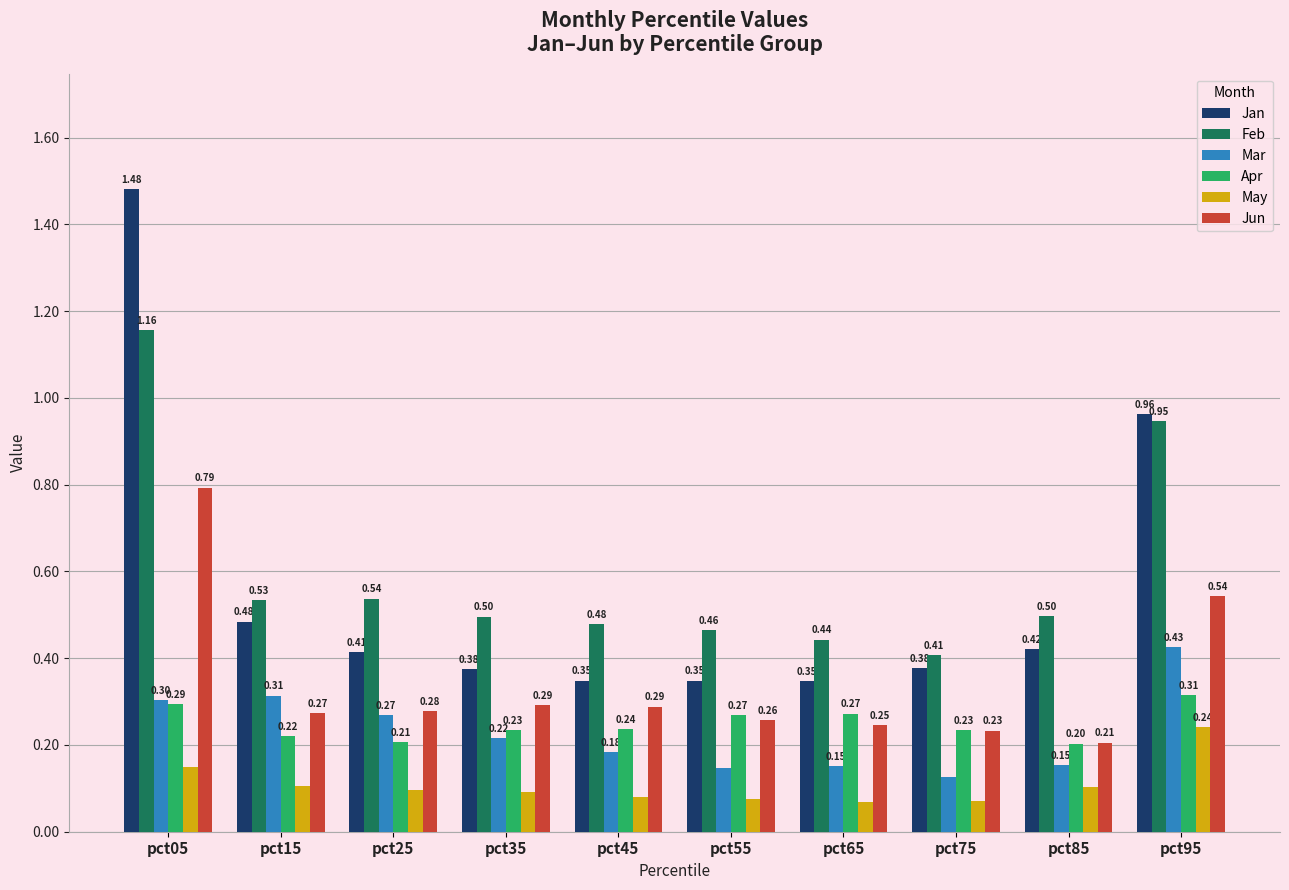

At pct05, list the series in order from largest to smallest.

Jan, Feb, Jun, Mar, Apr, May